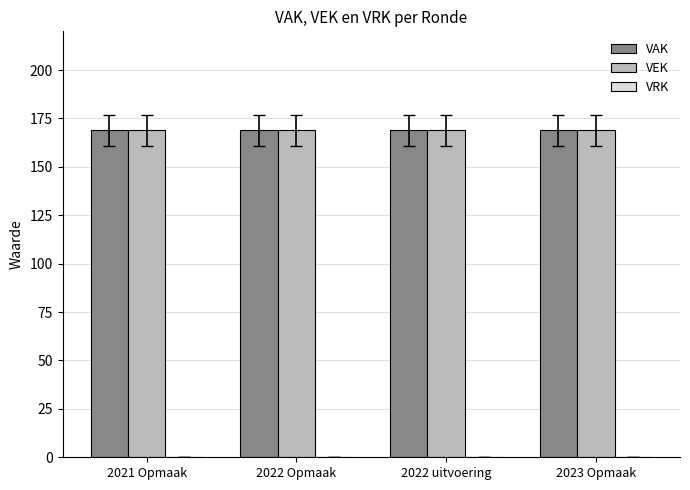

What is the sum of the VEK values at 2021 Opmaak and 2022 Opmaak?

338